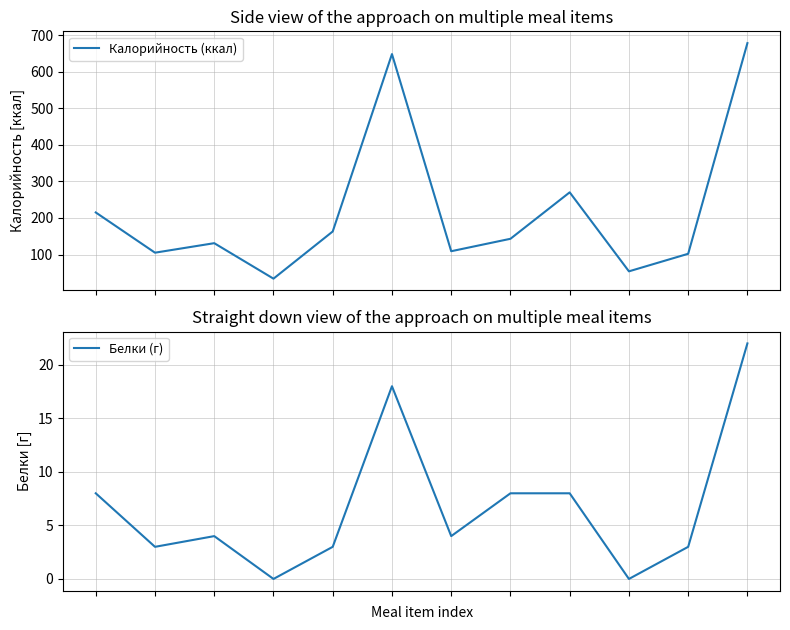

The value of Белки (г) at 3 is 10. True or false?

False